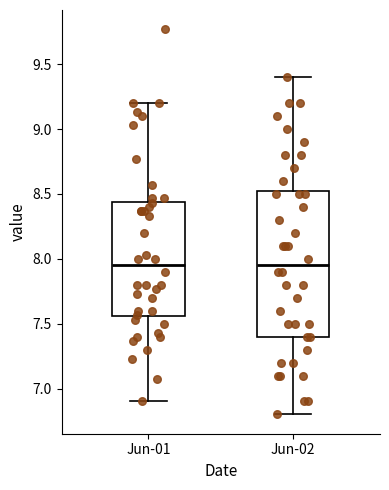

Comparing the boxes themselves (not the whiskers), which one is the tallest?

Jun-02